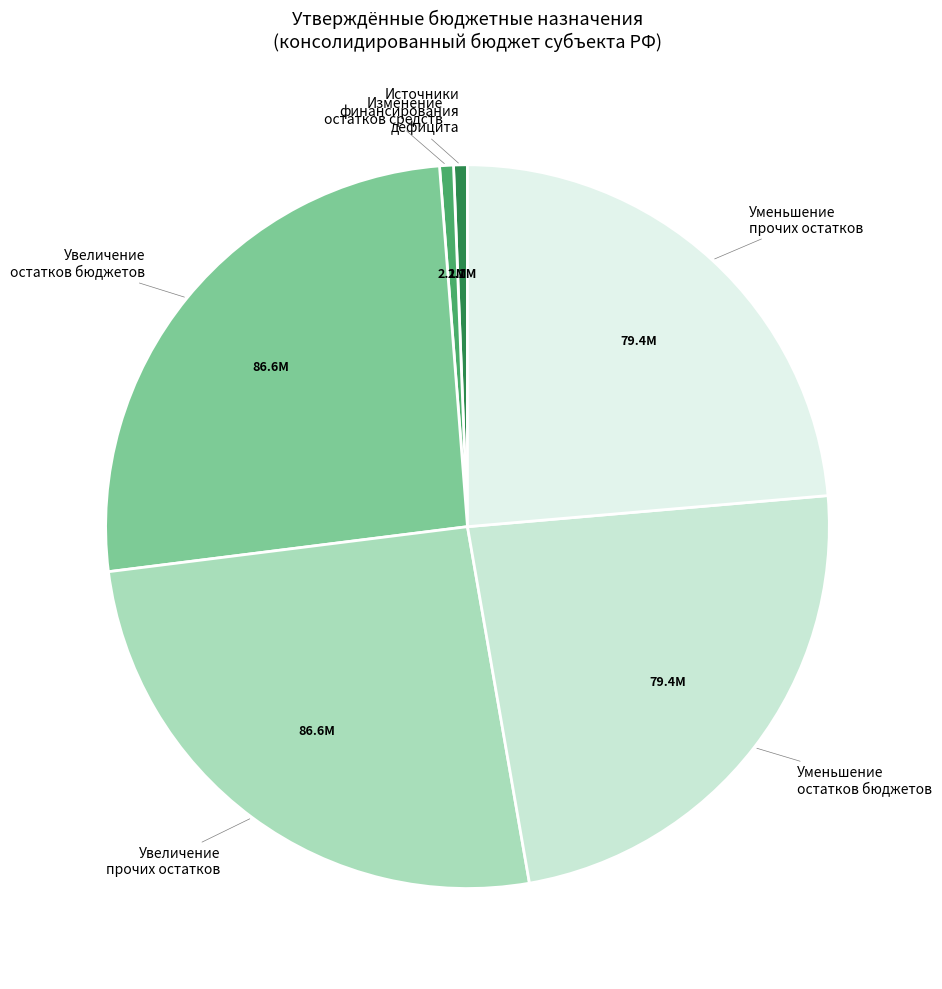

Is Уменьшение остатков бюджетов the majority of the pie?

No